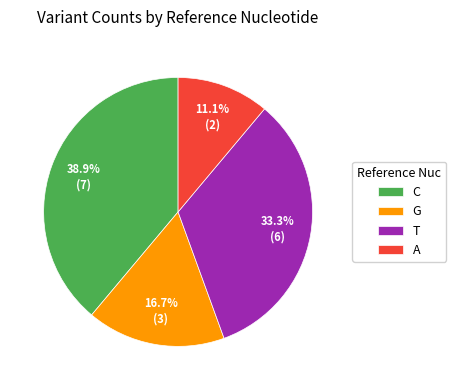

What is the ratio of the value at A to the value at G?

0.7